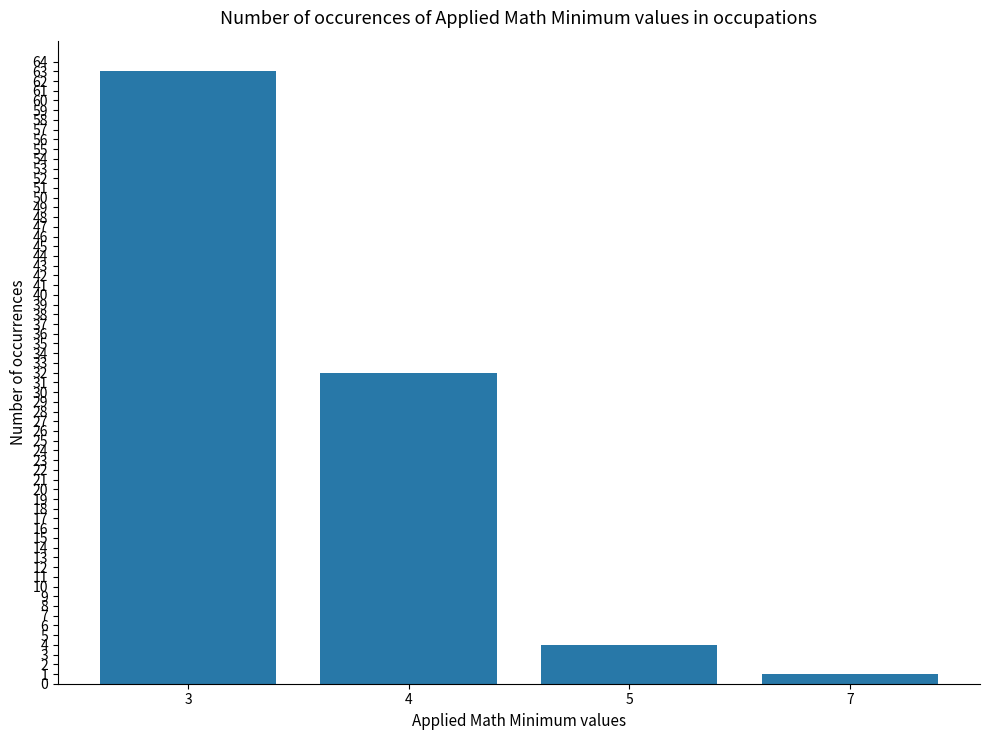

What is the value of the 1st bar from the left?

63